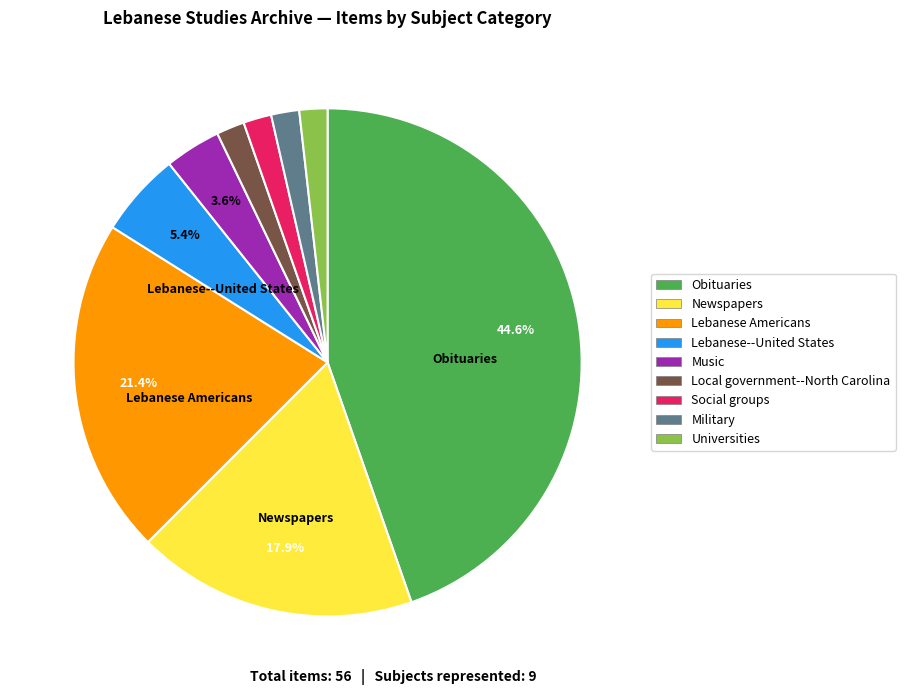

Which category has the biggest portion of the pie?

Obituaries